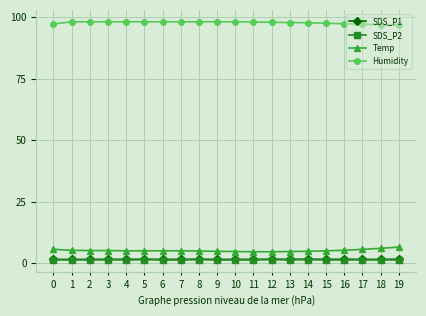

True or false: SDS_P2 and Humidity intersect in this chart.

False